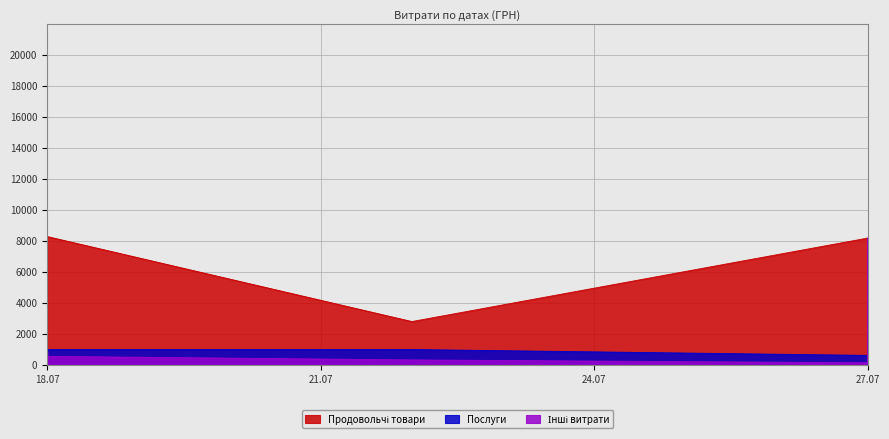

Which category has the highest value in the Продовольчі товари series?

18.07